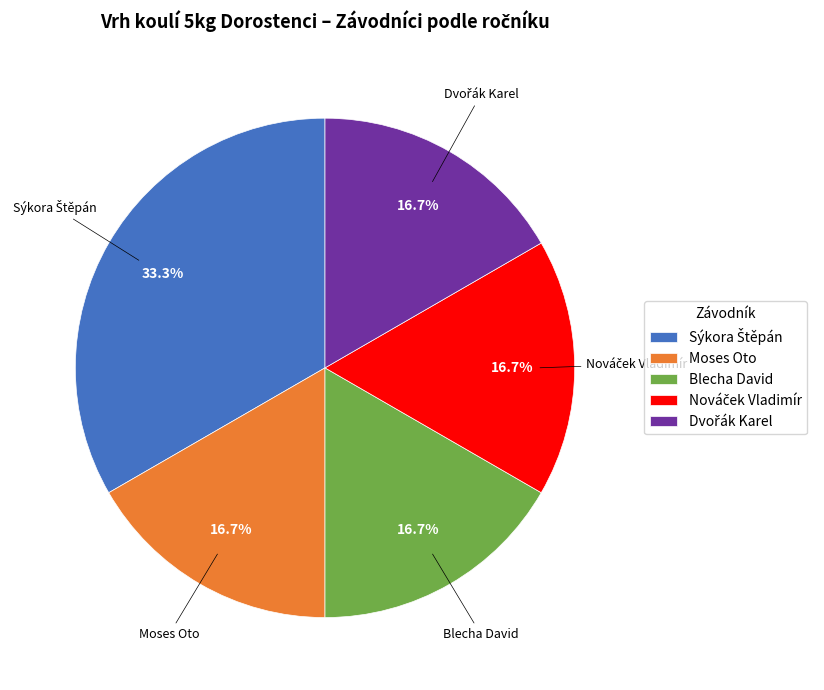

Count the number of slices in the pie.

5